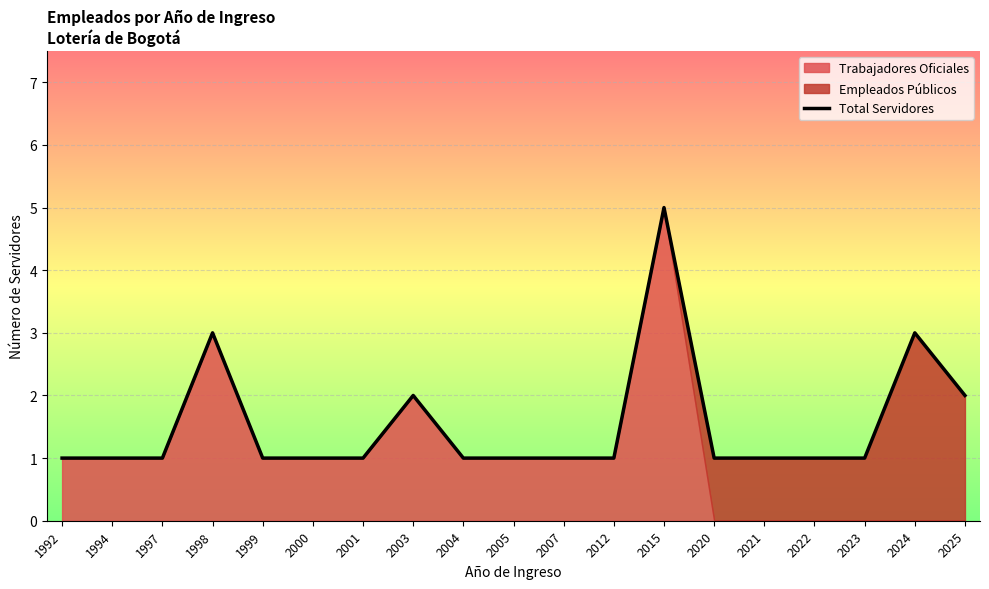

Approximately how many times larger is the value at 2000 compared to 2025?

0.5